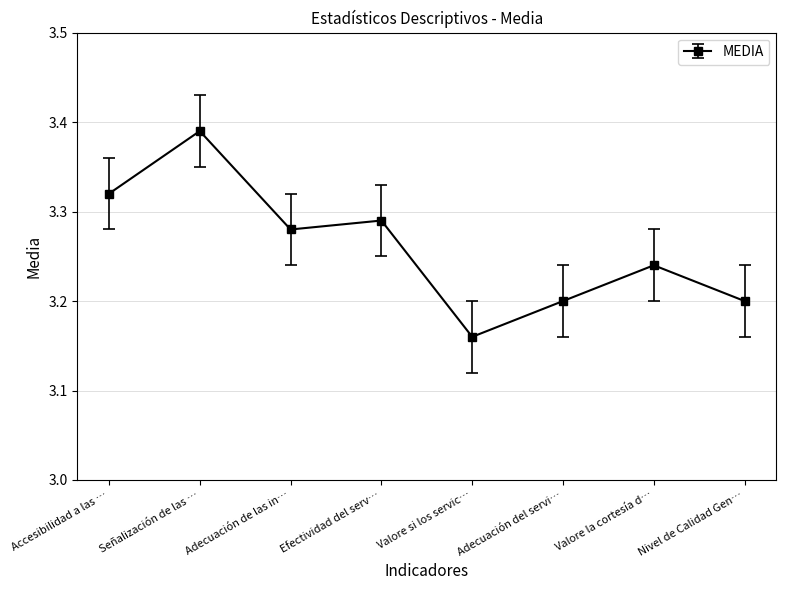

True or false: the data shows 5.1 at Adecuación del servi….

False